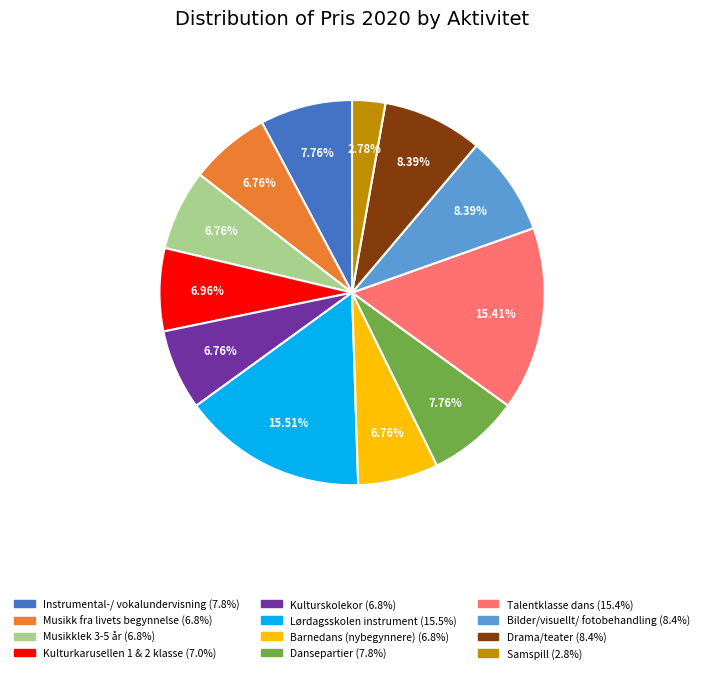

Is there any slice that represents more than half of the pie?

No